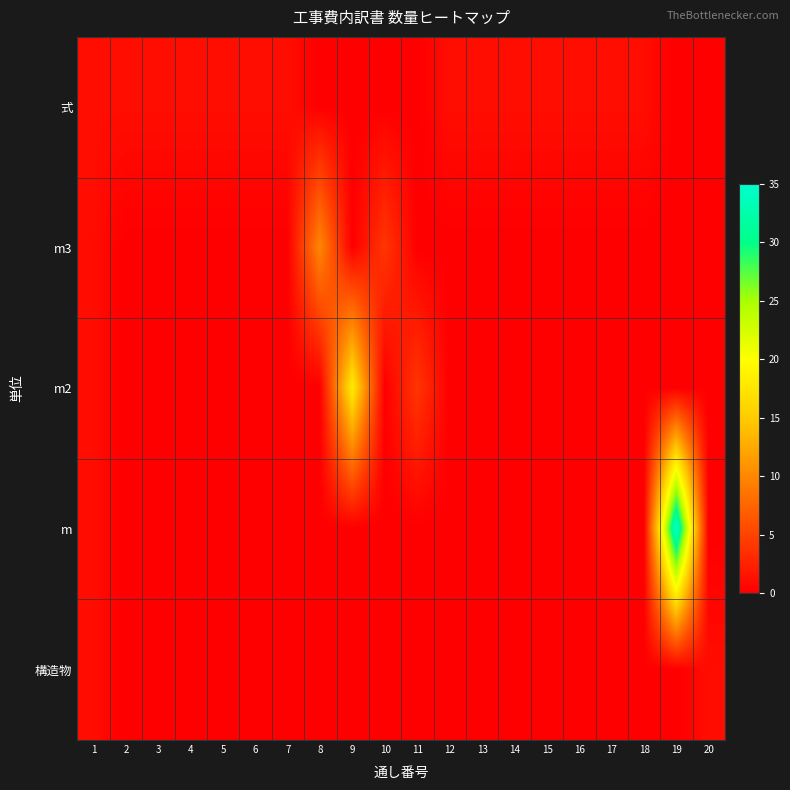

Which series has the widest spread of values?

m